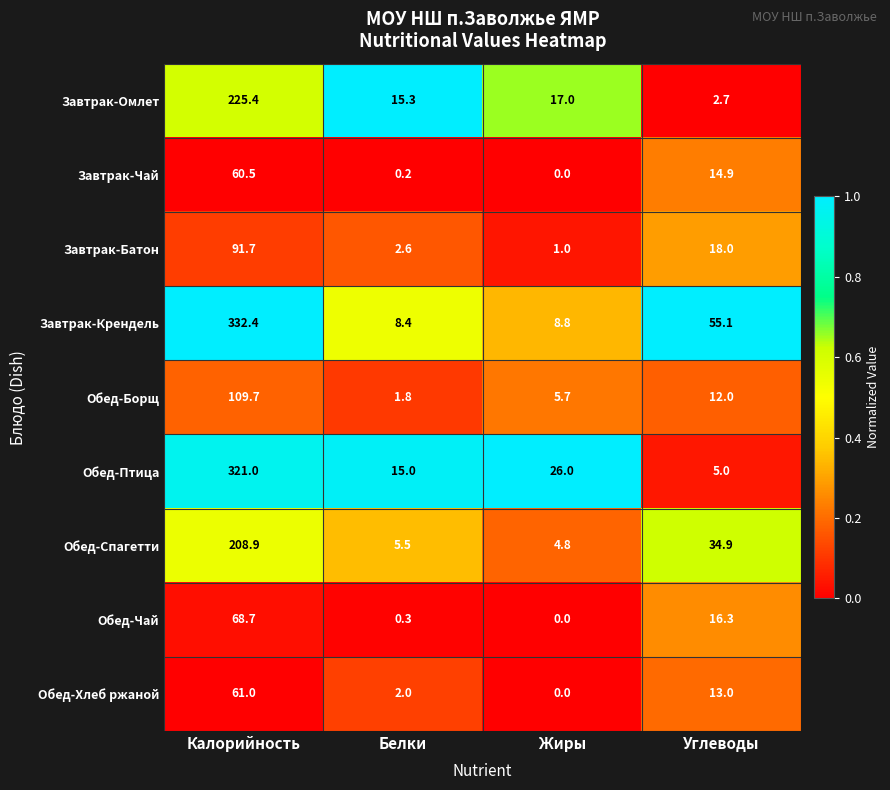

What is the difference between the Завтрак-Батон values at Жиры and Калорийность?

90.7